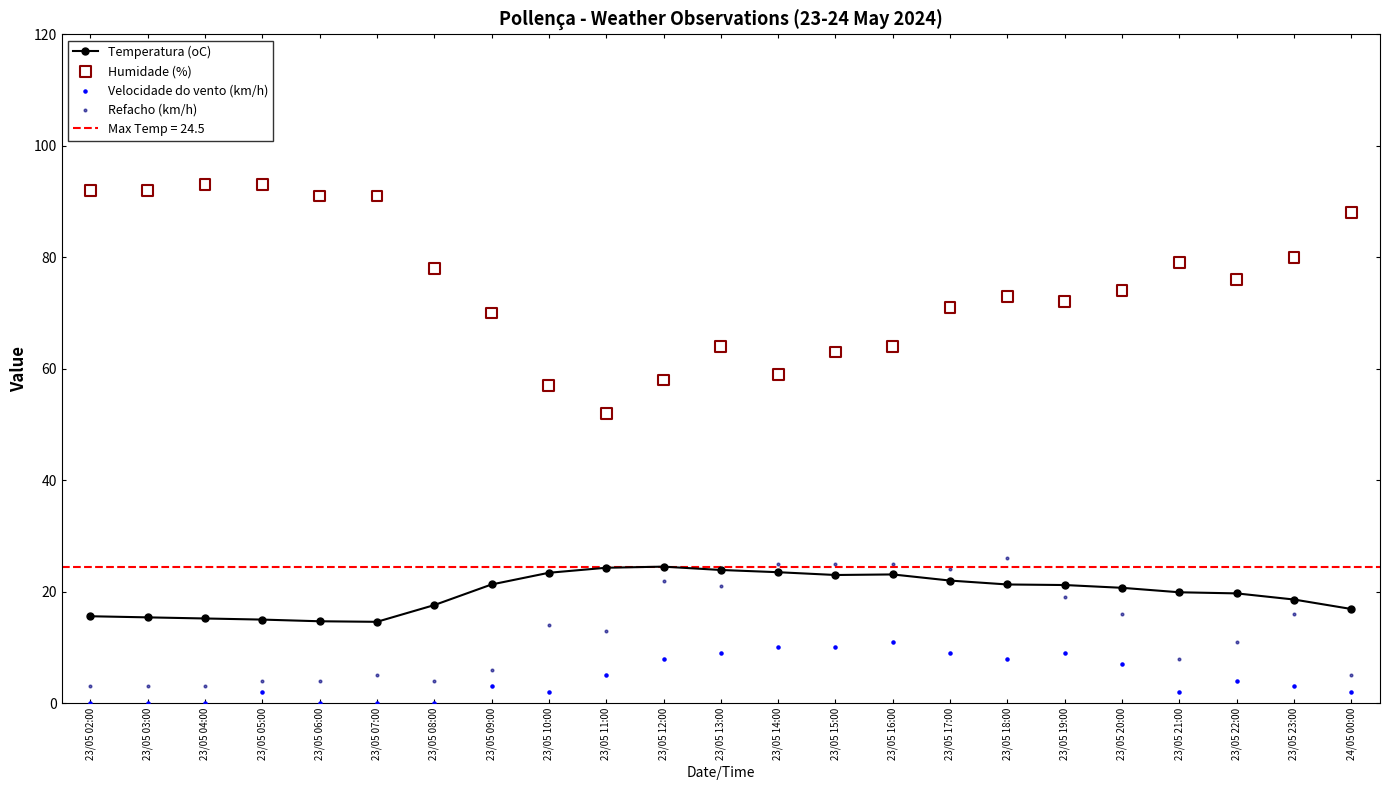

What is the total value across all series at 23/05 12:00?

112.5